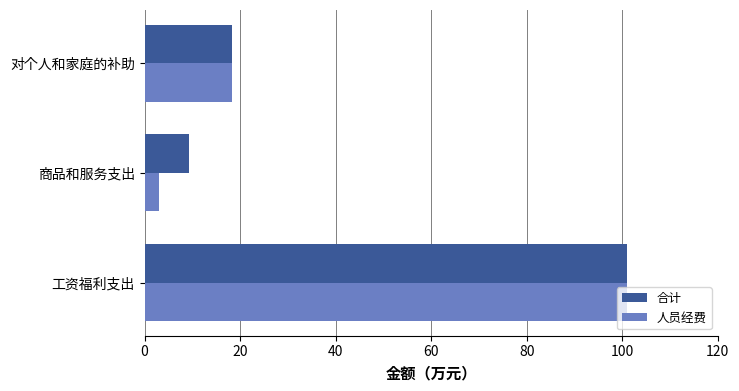

Which series has the widest spread of values?

人员经费